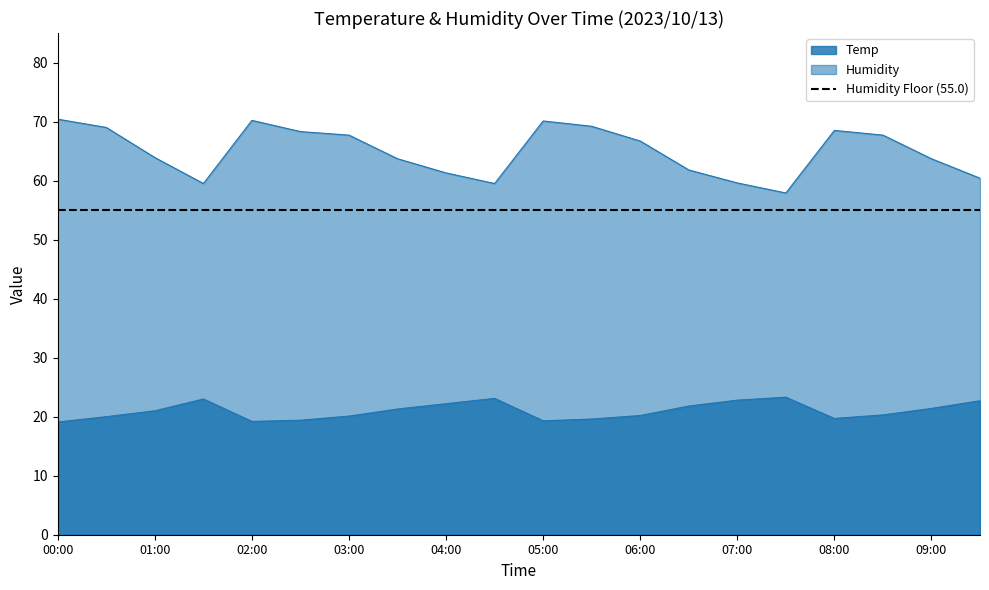

What is the value of the Temp point at the 15th from the left?

22.8